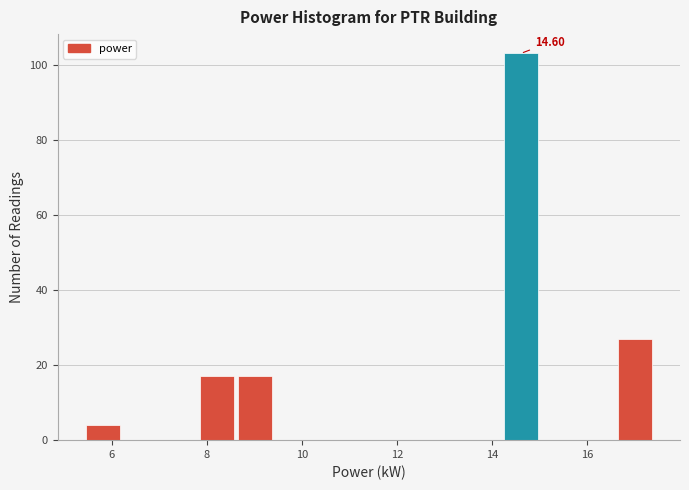

Read against the x-axis, roughly where is the centre of the tallest bar?

14.6